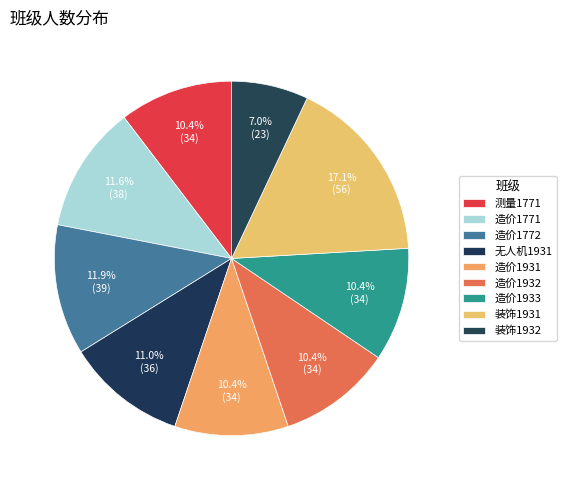

Is the sum of 测量1771 and 造价1933 greater than half?

No